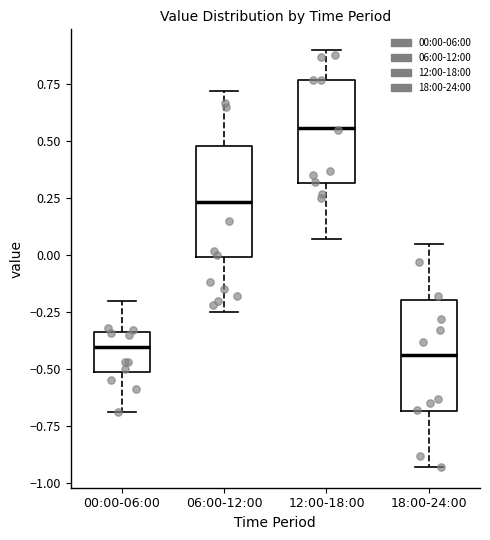

Reading left to right, transcribe this box plot: for each box, give where its median line is, the range the box spans, and where its two whiskers end, as read against the y-axis. The values are not printed on the chart, so give them approximately, as read against the axis.

00:00-06:00: median -0.40, box -0.50 to -0.35, whiskers -0.70 to -0.20
06:00-12:00: median 0.25, box 0.00 to 0.50, whiskers -0.25 to 0.70
12:00-18:00: median 0.55, box 0.30 to 0.75, whiskers 0.05 to 0.90
18:00-24:00: median -0.45, box -0.70 to -0.20, whiskers -0.95 to 0.05